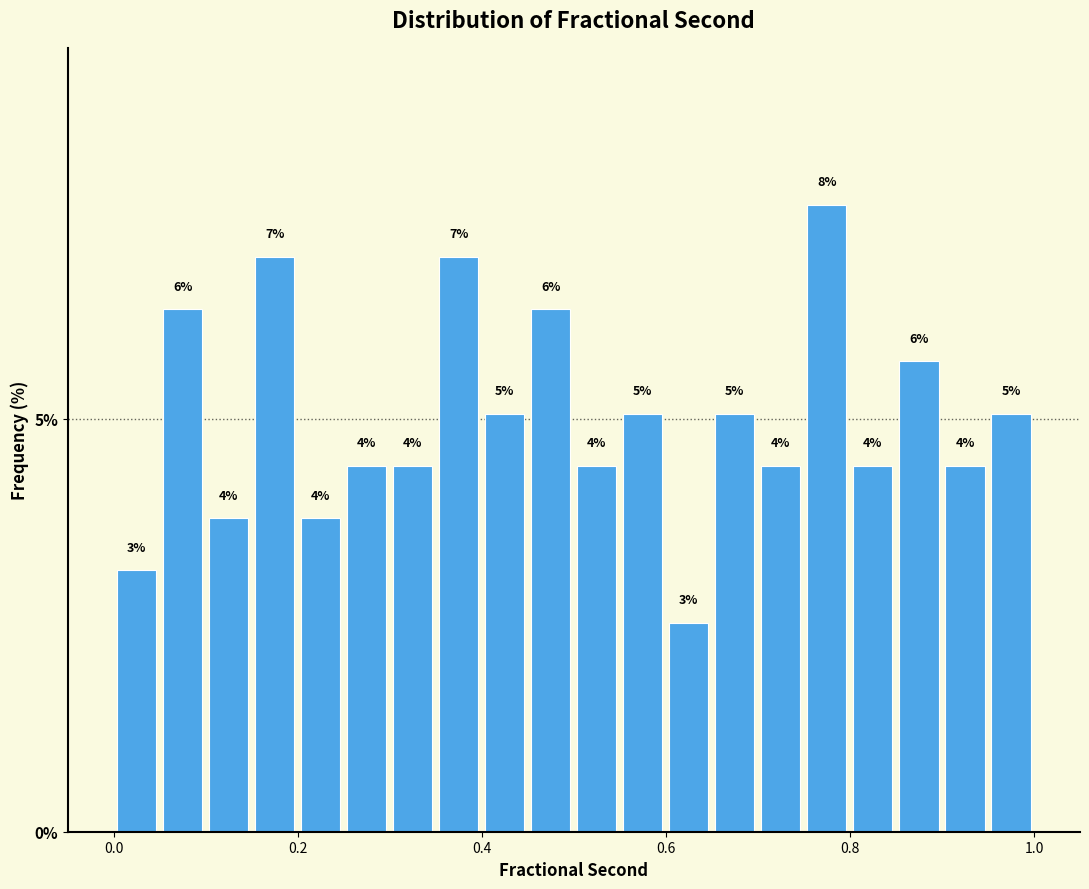

Around what value on the x-axis is the tallest bar? Give the approximate position of its centre, as read against the axis.

0.78